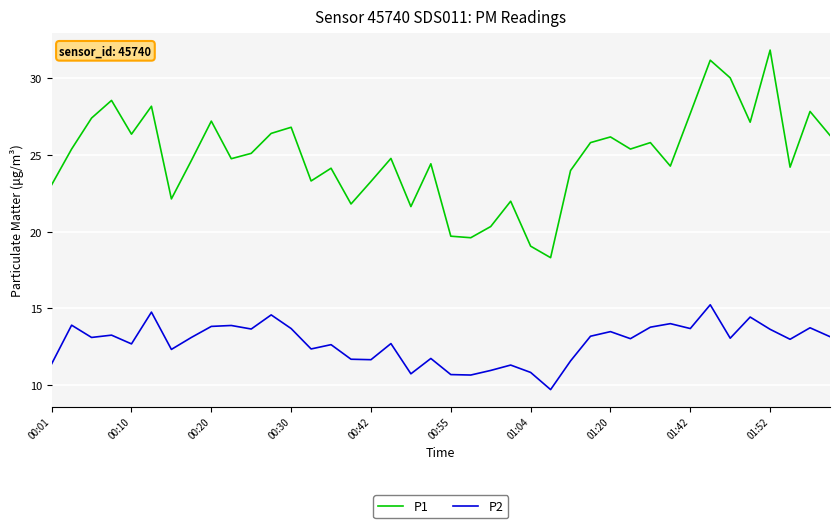

Which series has the largest total across all categories?

P1